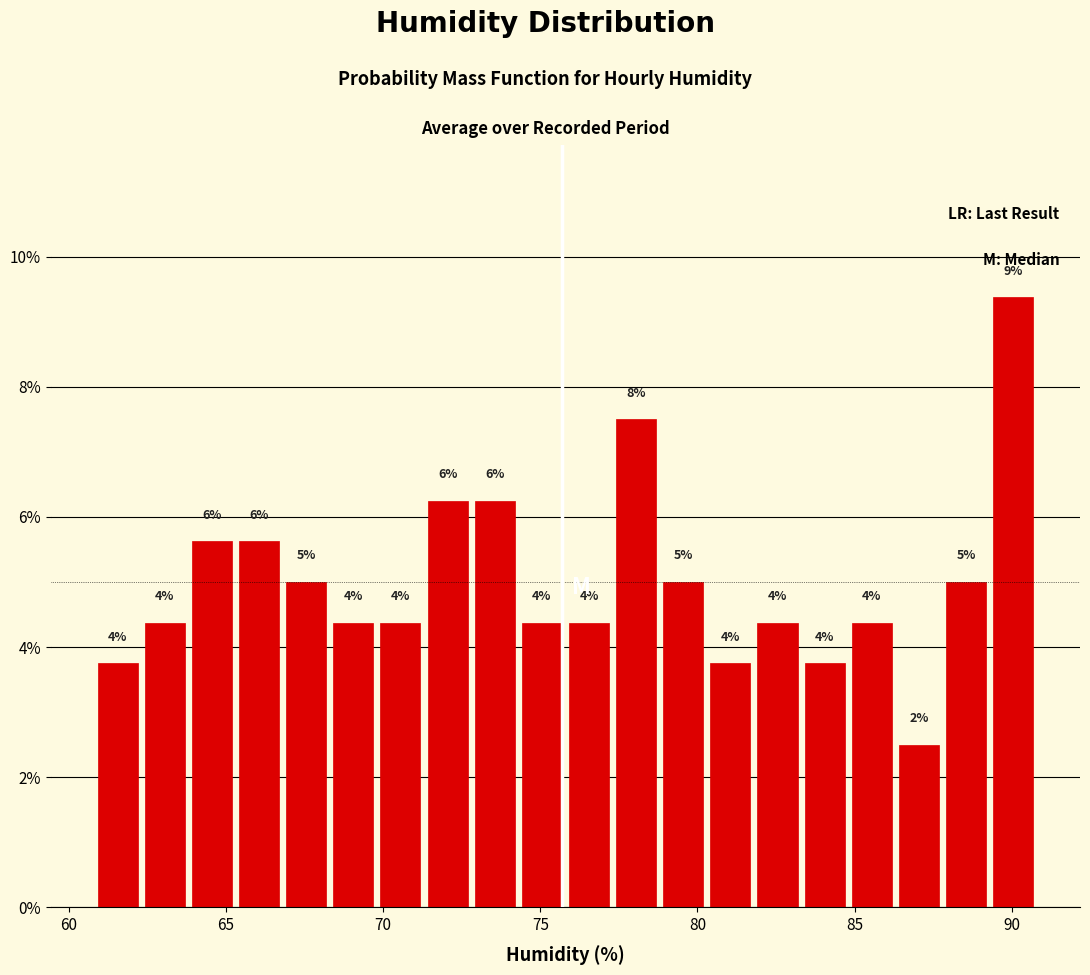

Read against the x-axis, roughly where is the centre of the tallest bar?

90.0